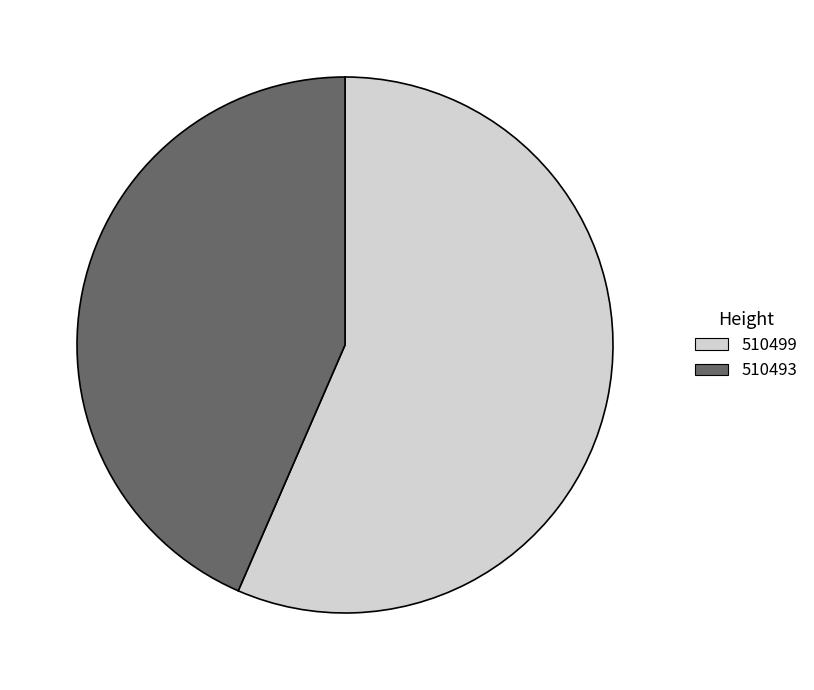

Is there a majority slice in this chart?

Yes